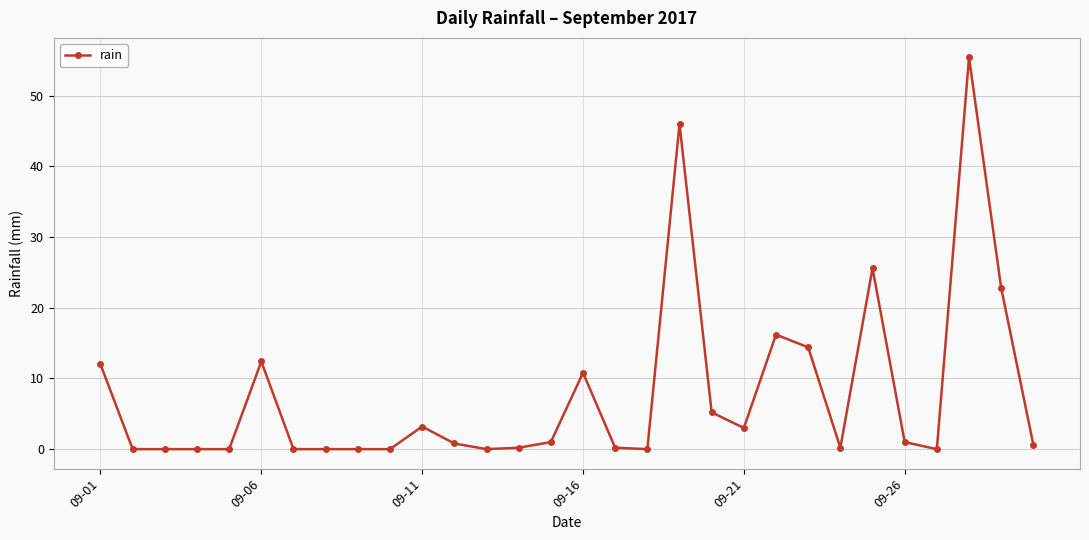

What is the maximum value shown in the chart?

55.4